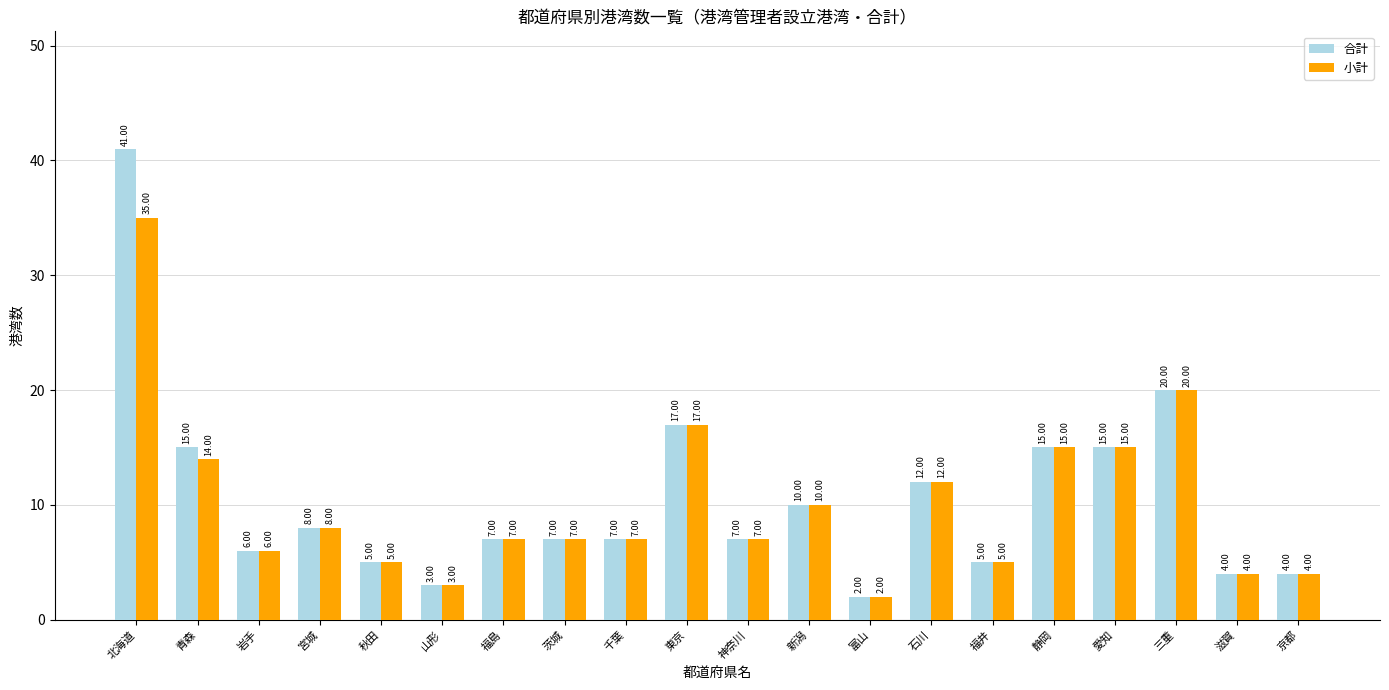

How many bars are there in total?

40